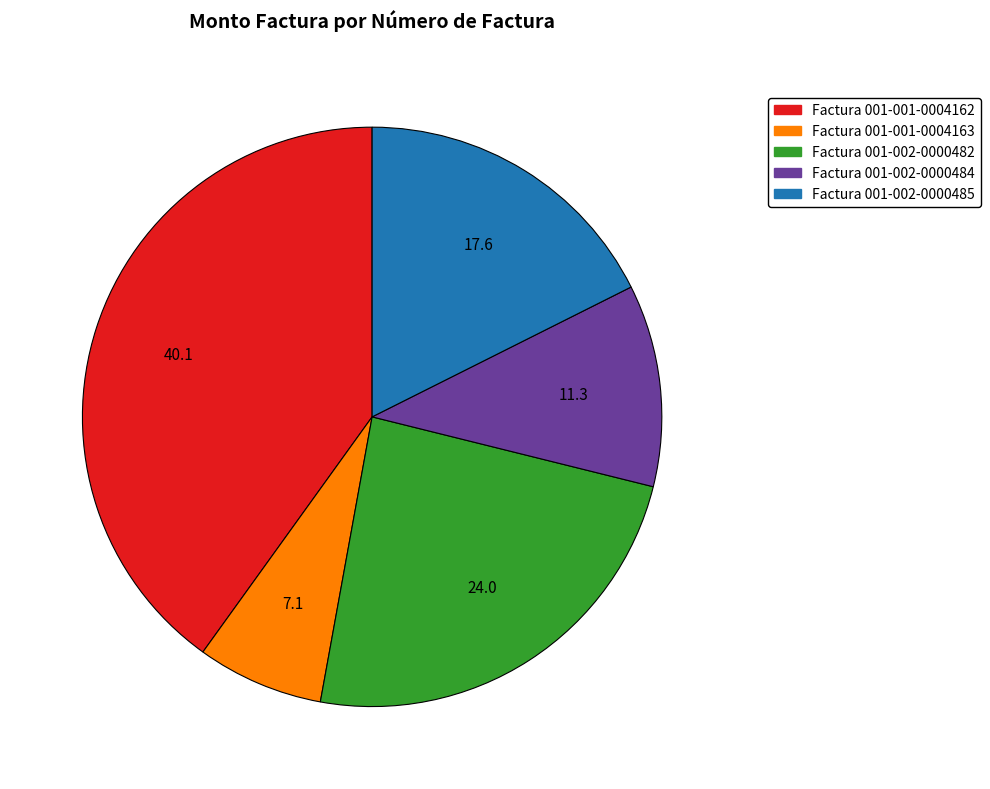

Which category has the biggest portion of the pie?

Factura 001-001-0004162